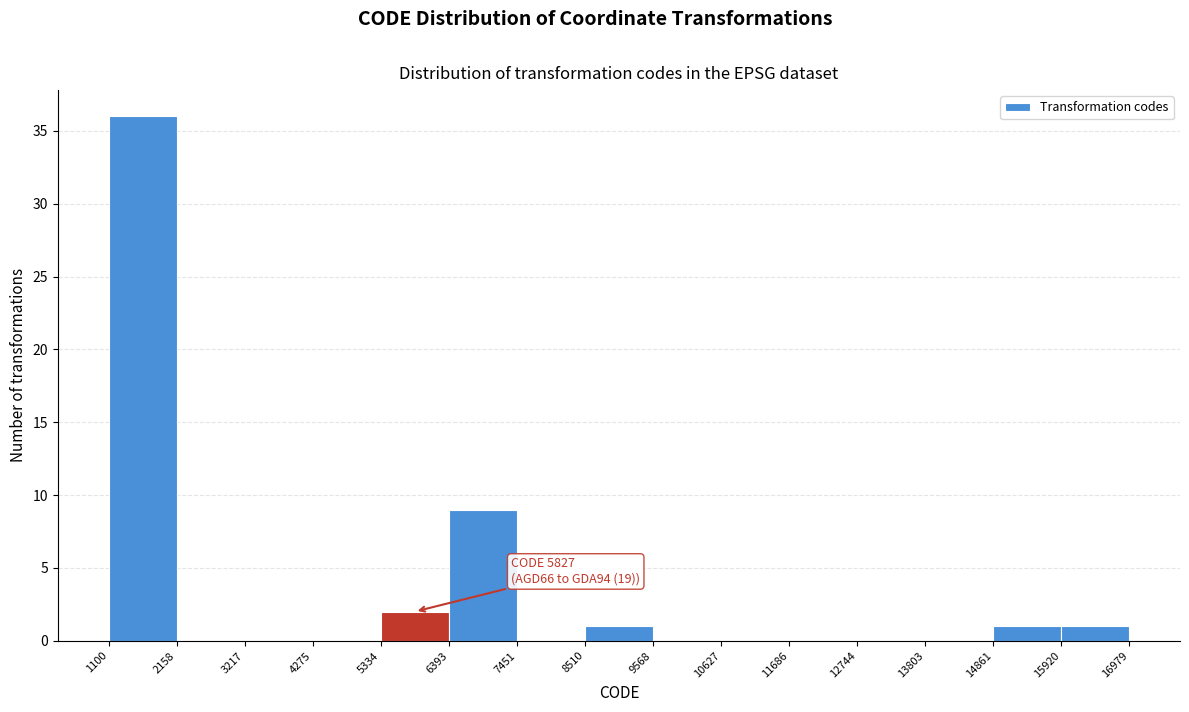

Which range on the x-axis has the tallest bar?

1100 to 2158